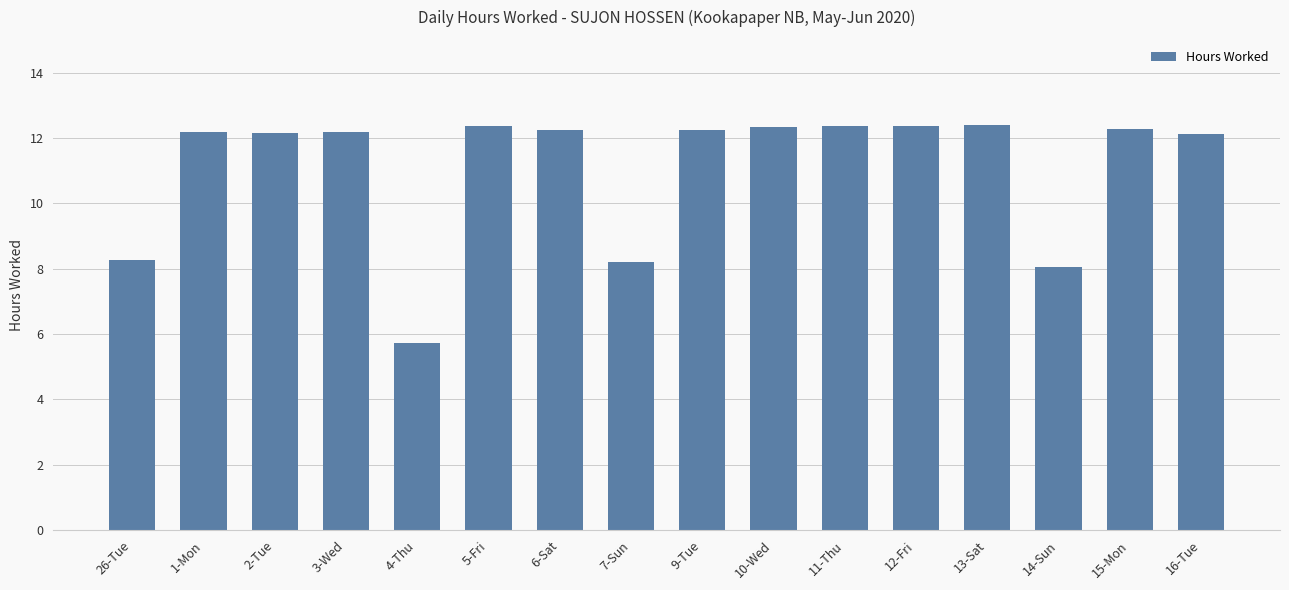

The value at 9-Tue is 4.4. True or false?

False